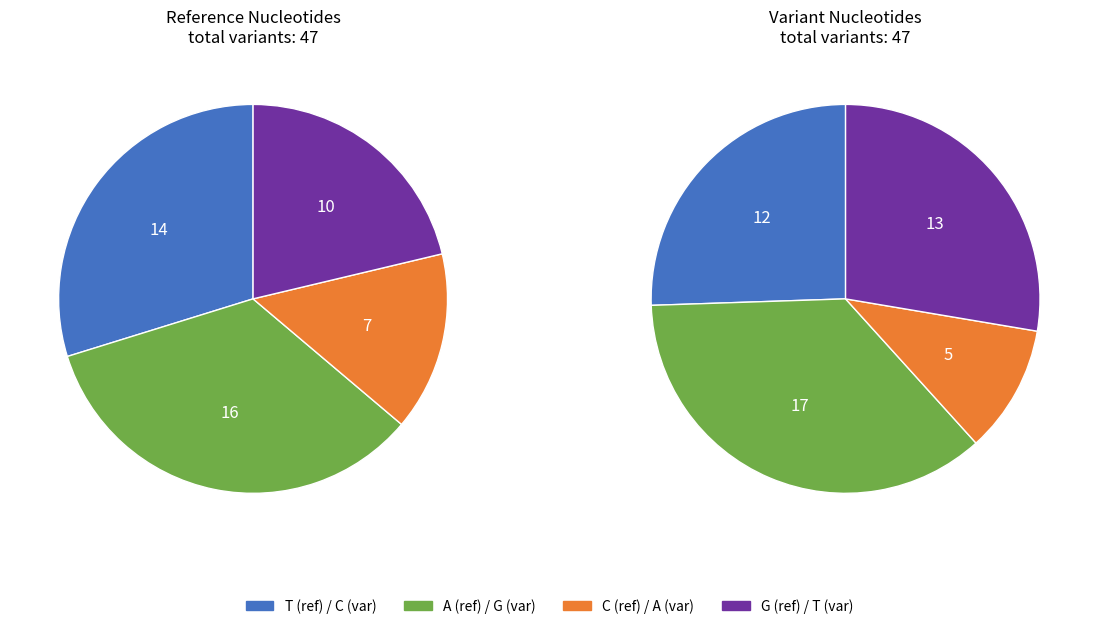

Does any single category account for the majority?

No